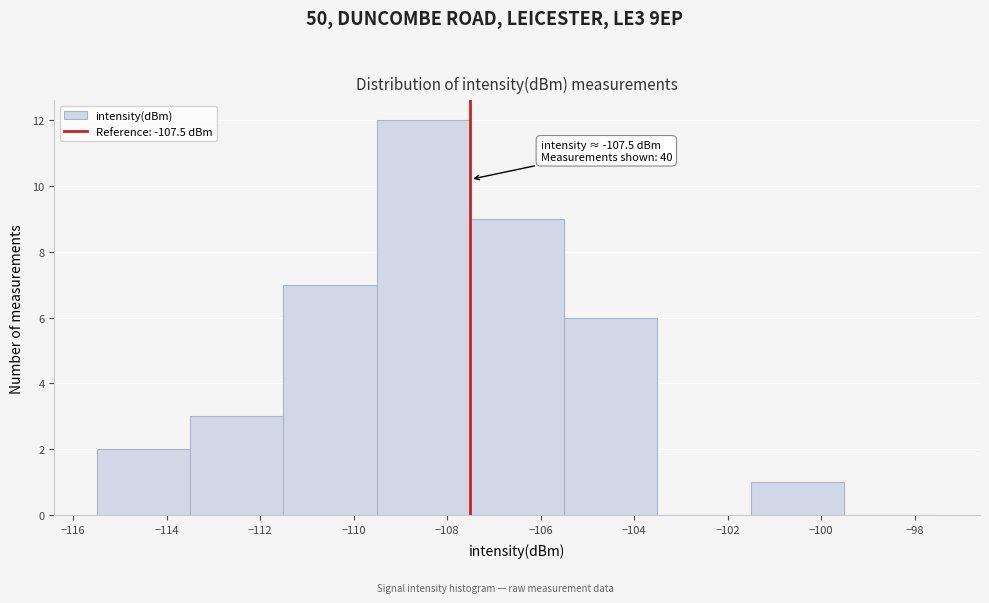

Over which range of the x-axis is the bar tallest?

-109.5 to -107.5